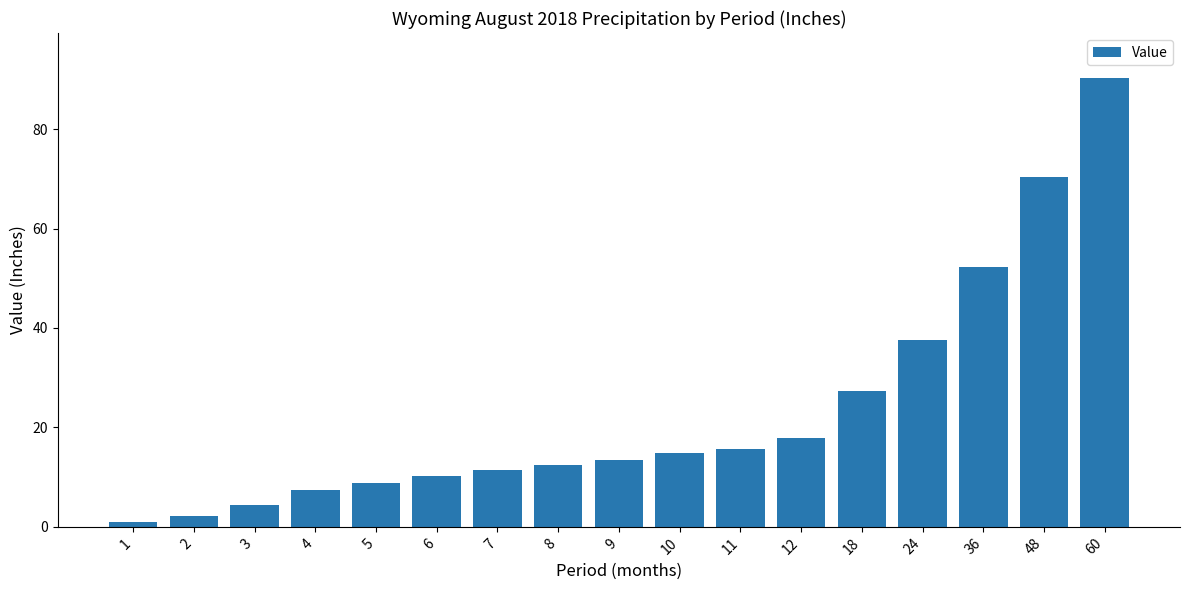

Which has a higher value, 8 or 11?

11